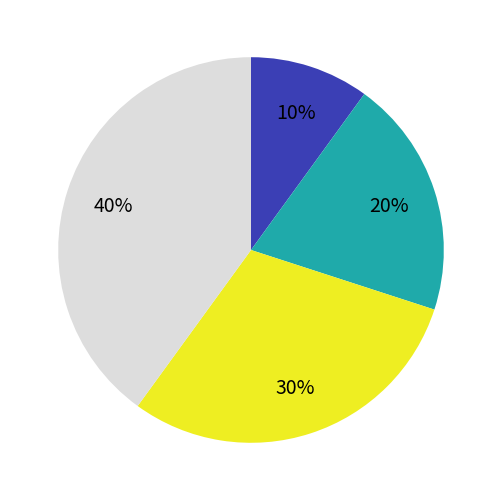

Is there a majority slice in this chart?

No